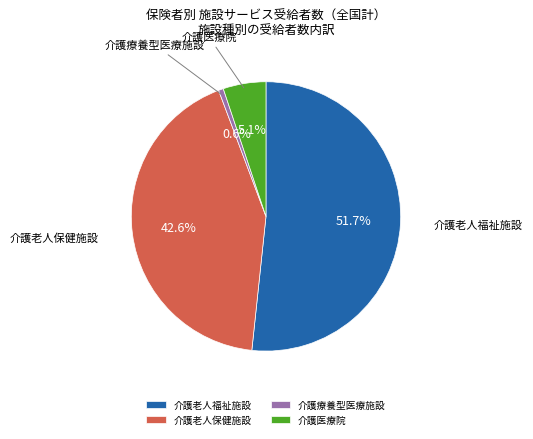

Which category accounts for the majority?

介護老人福祉施設